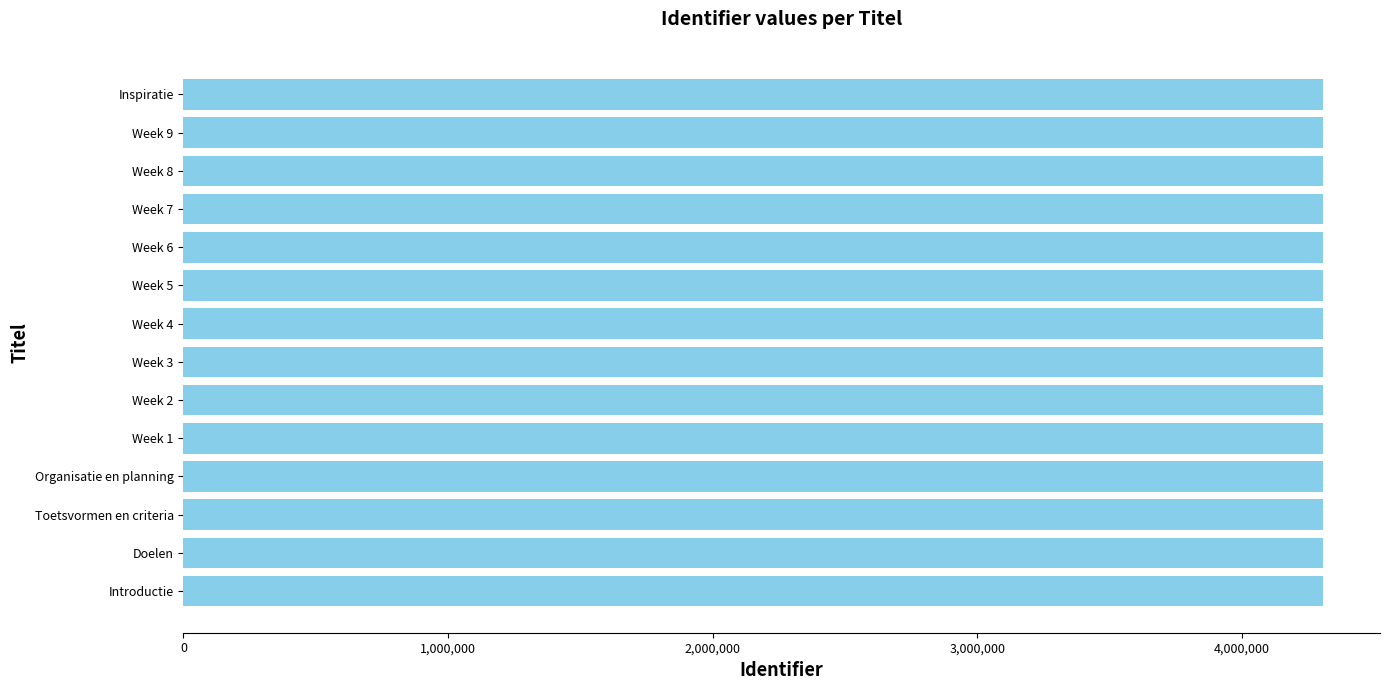

What is the average value?

4306127